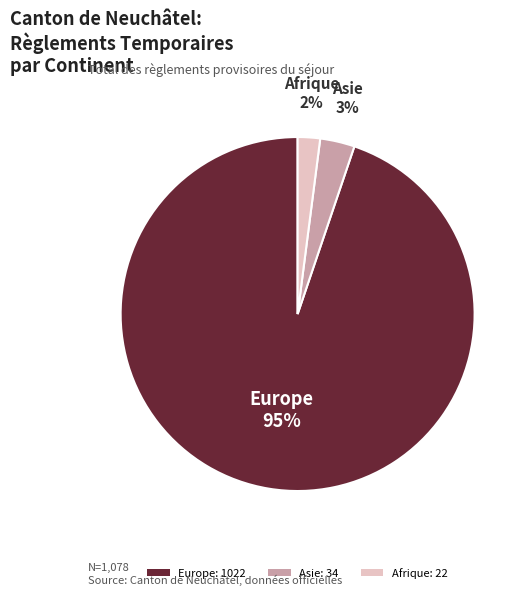

How many slices are in this pie chart?

3